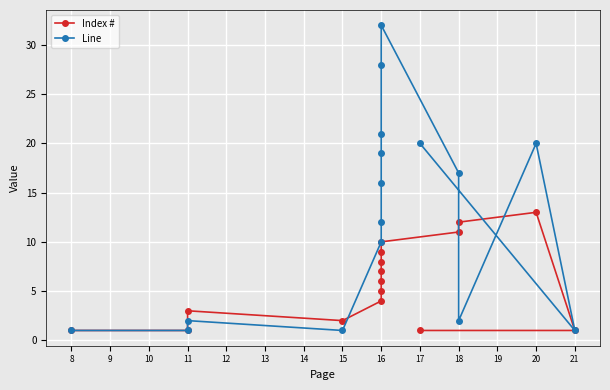

How many times do Line and Index # cross each other?

3